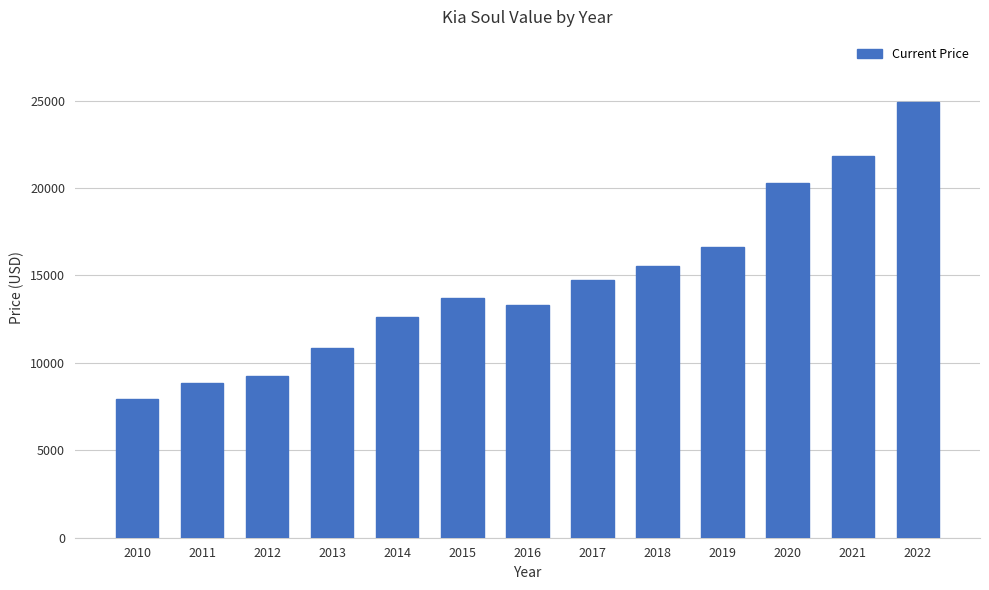

List the labels in order of value, smallest first.

2010, 2011, 2012, 2013, 2014, 2016, 2015, 2017, 2018, 2019, 2020, 2021, 2022